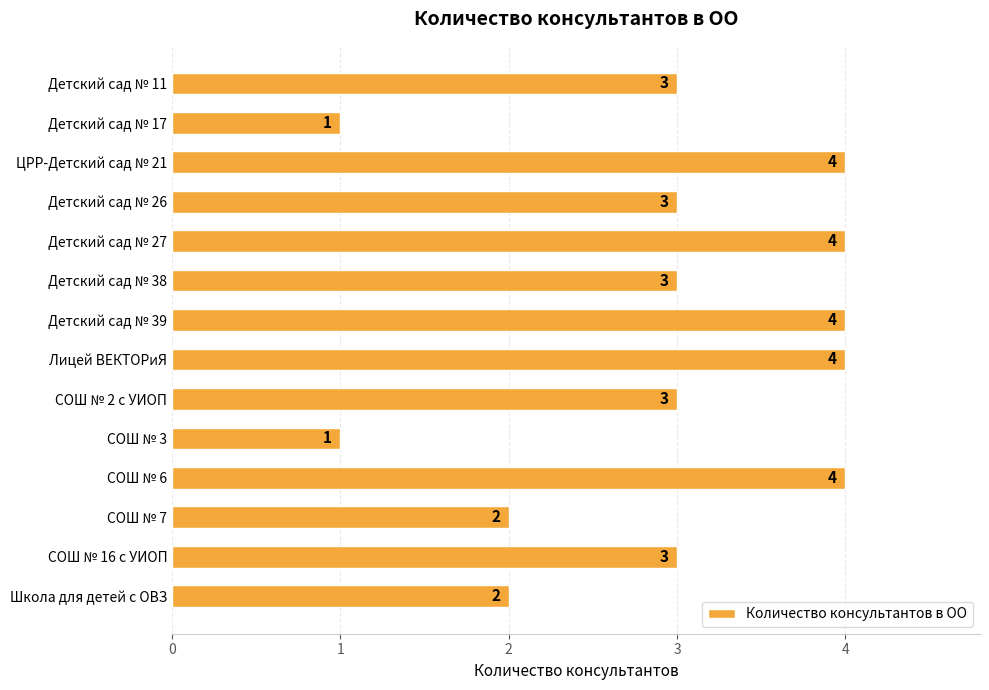

Count the values in the range 2 to 4.

12